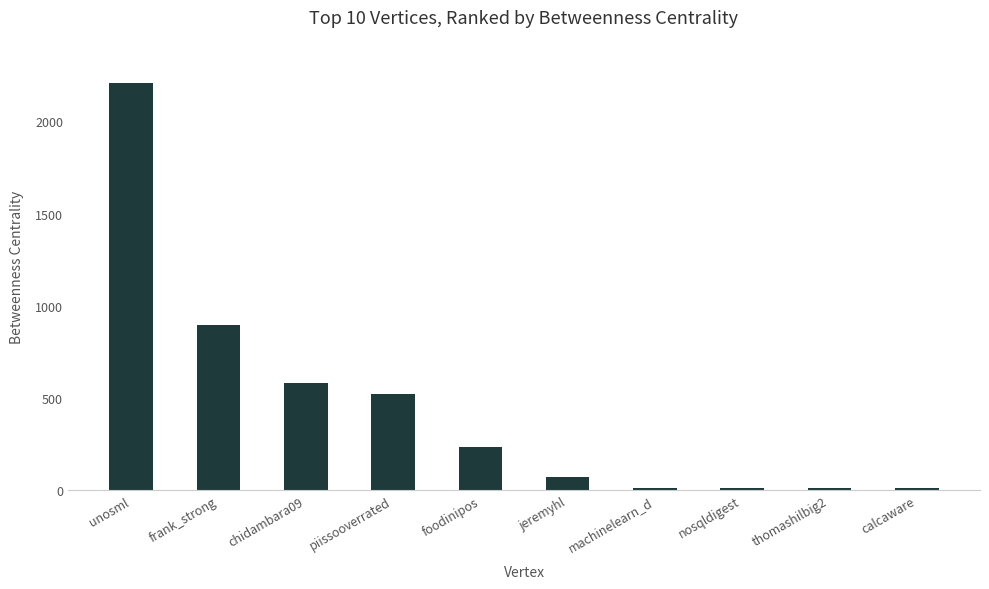

How many data points does each series have?

10